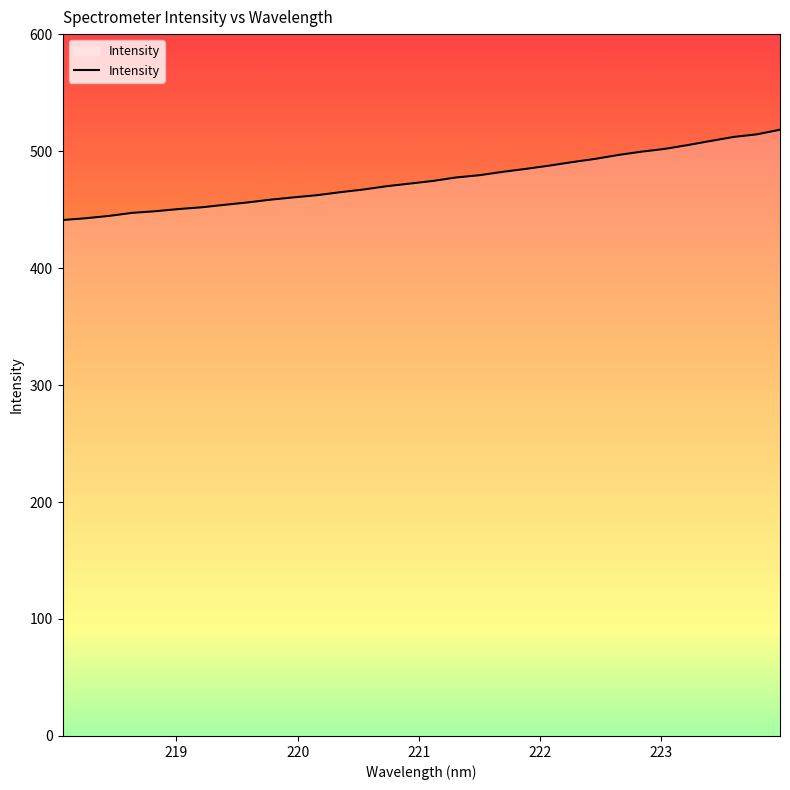

What is the maximum value shown in the chart?

518.3